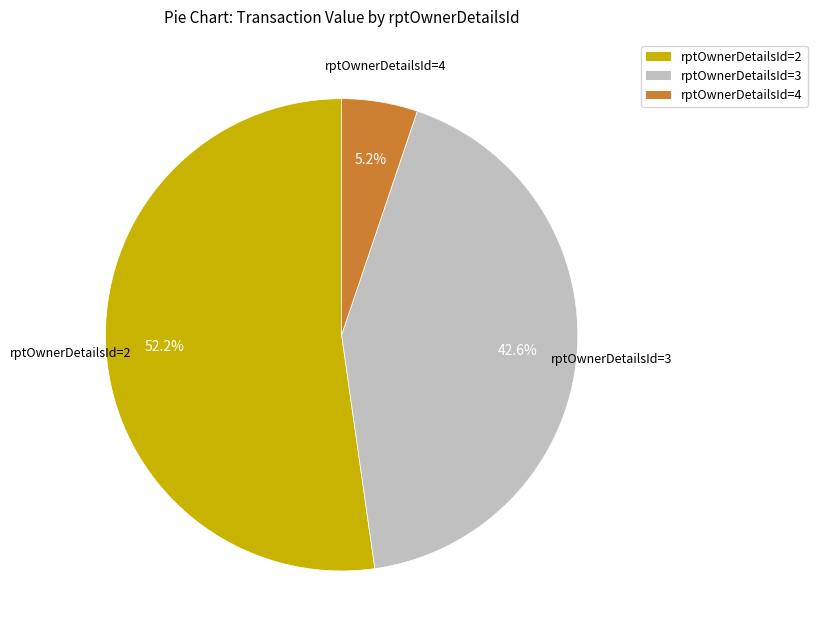

What percentage do rptOwnerDetailsId=2 and rptOwnerDetailsId=3 together represent?

94.8%